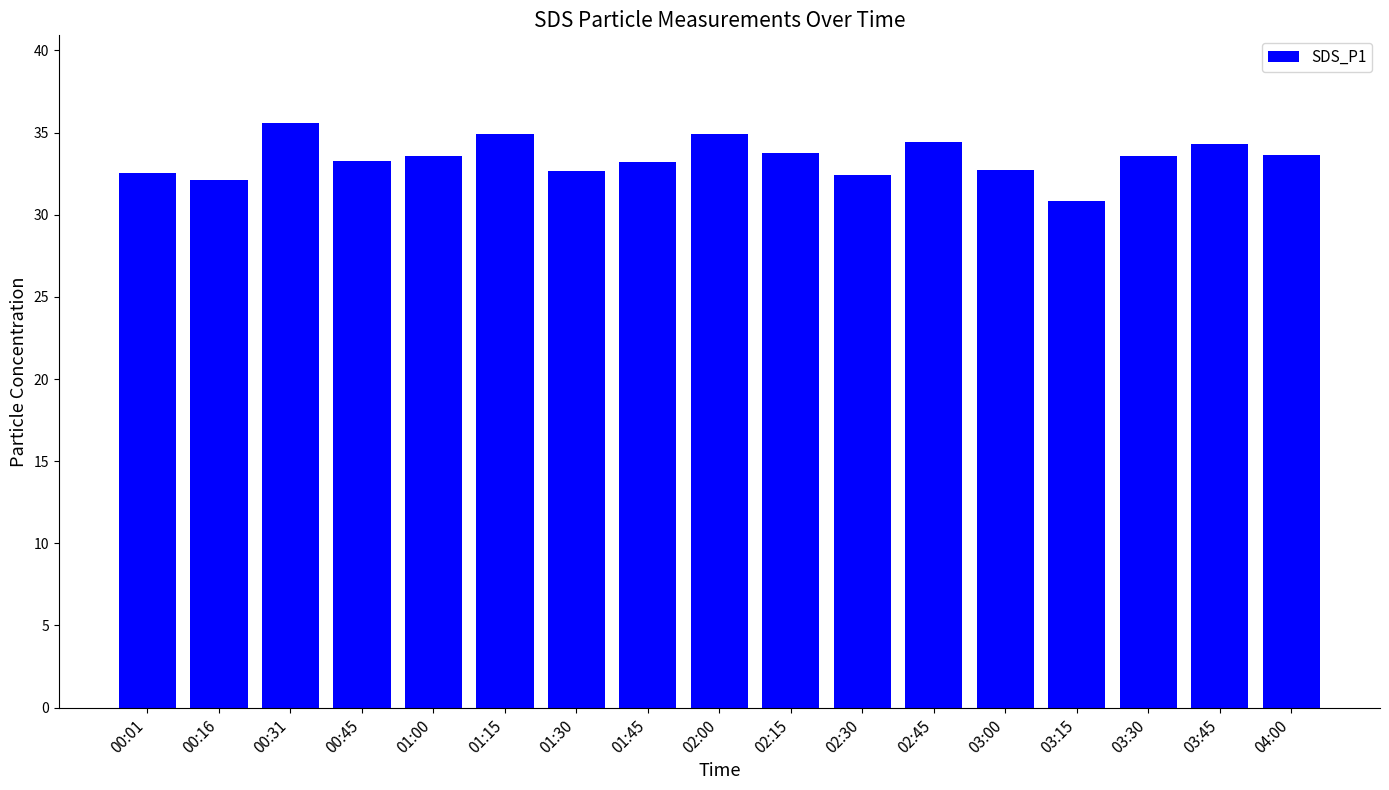

What is the change in value from 00:01 to 03:15?

-1.7